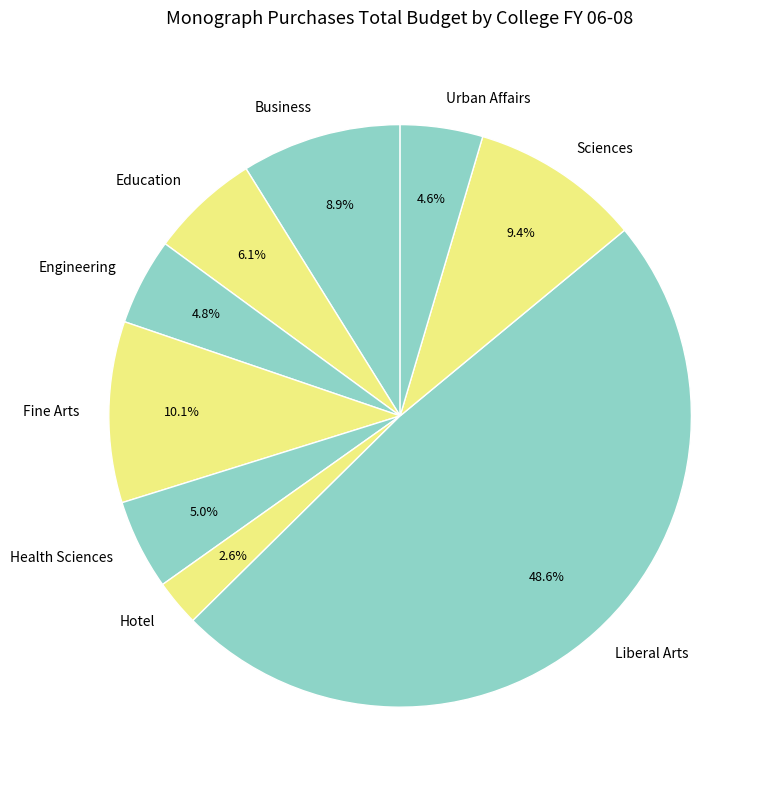

To the nearest percent, what is the difference between the Education and Hotel slice percentages?

3%